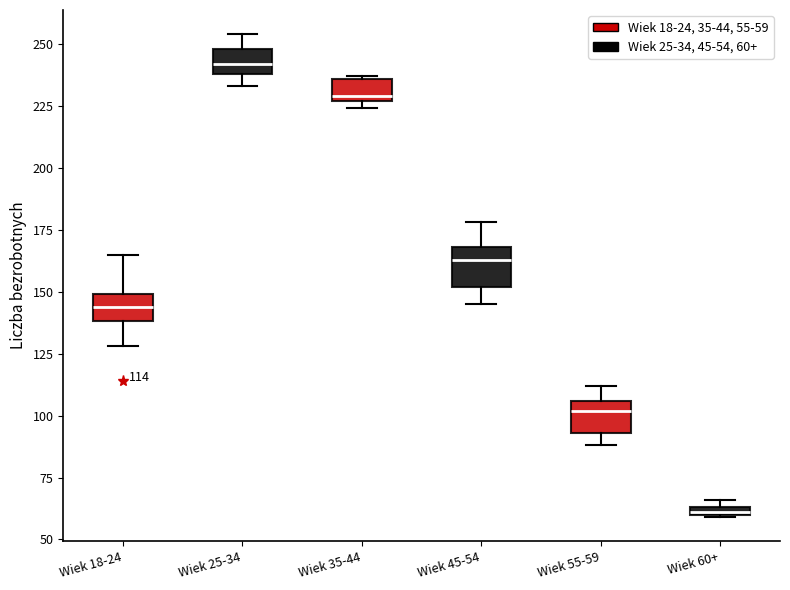

Which box has the lowest median line?

Wiek 60+